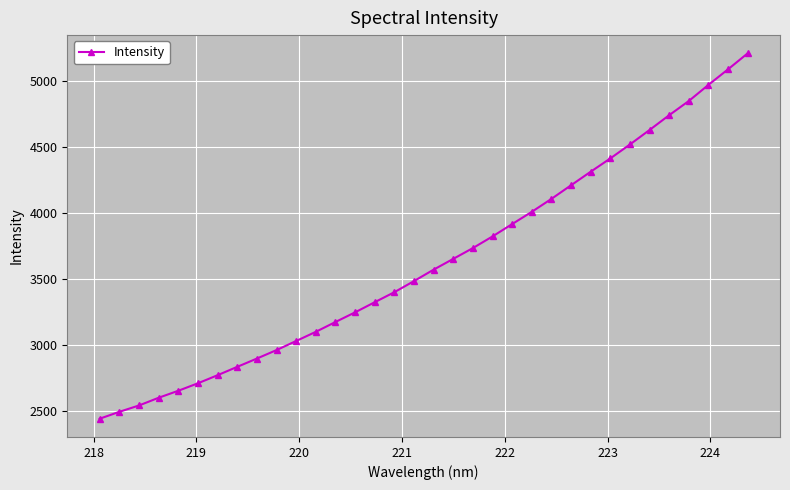

What is the sum of all values?

123416.2